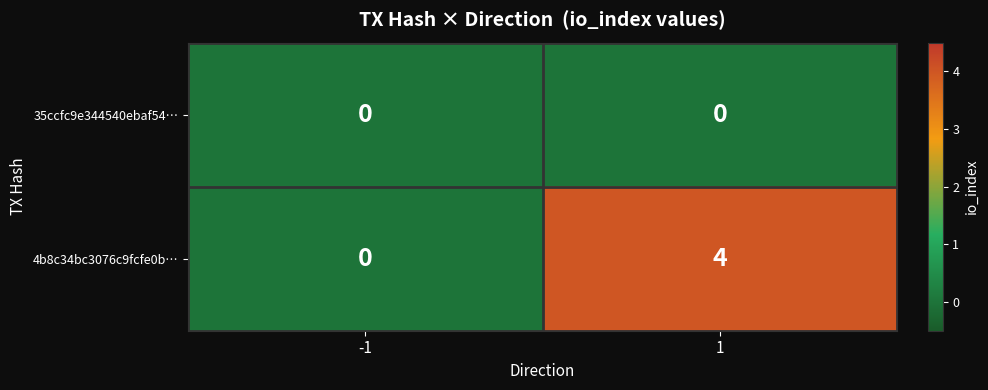

Is it true that 35ccfc9e344540ebaf54… equals 0 at -1?

True